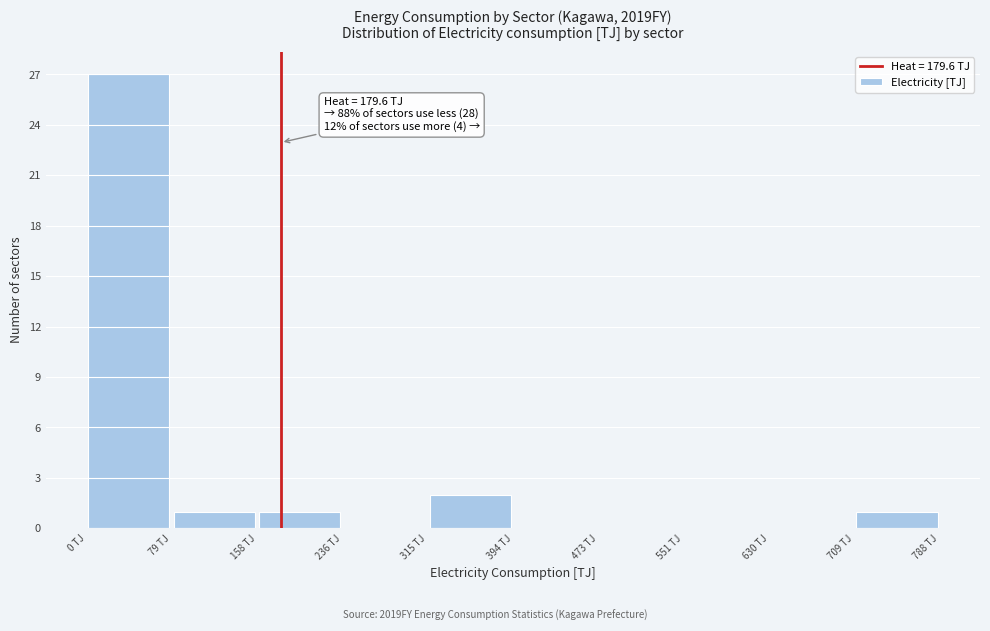

Over which range of the x-axis is the bar tallest?

0 to 80